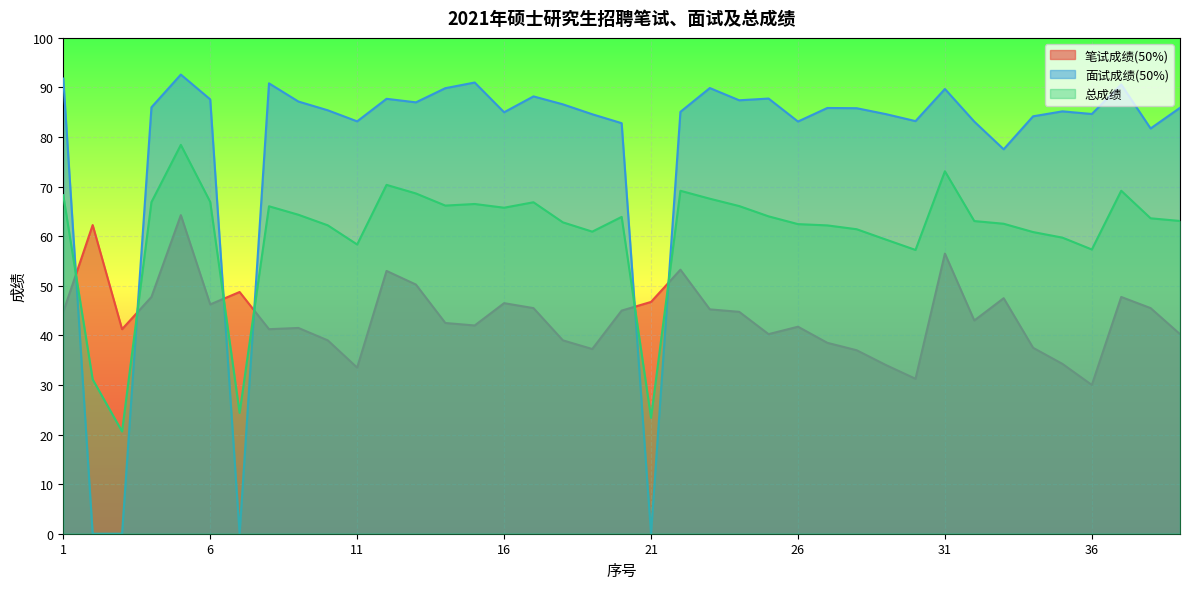

How many interior local valleys does the 总成绩 series have?

9